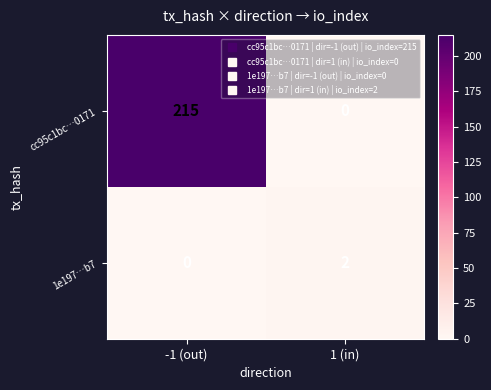

How many data points does each series have?

2